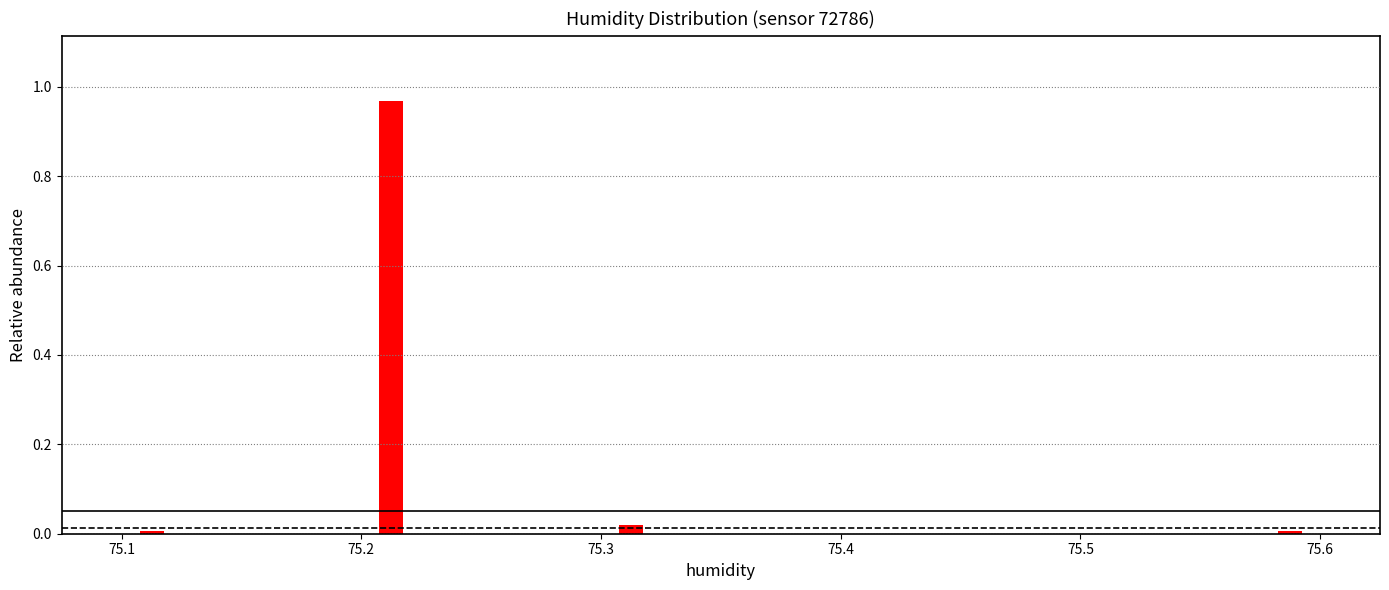

Around what value on the x-axis is the tallest bar? Give the approximate position of its centre, as read against the axis.

75.21